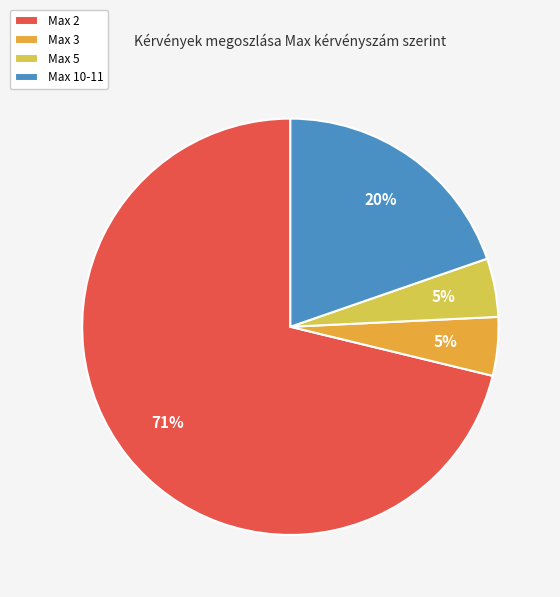

How many slices are in this pie chart?

4